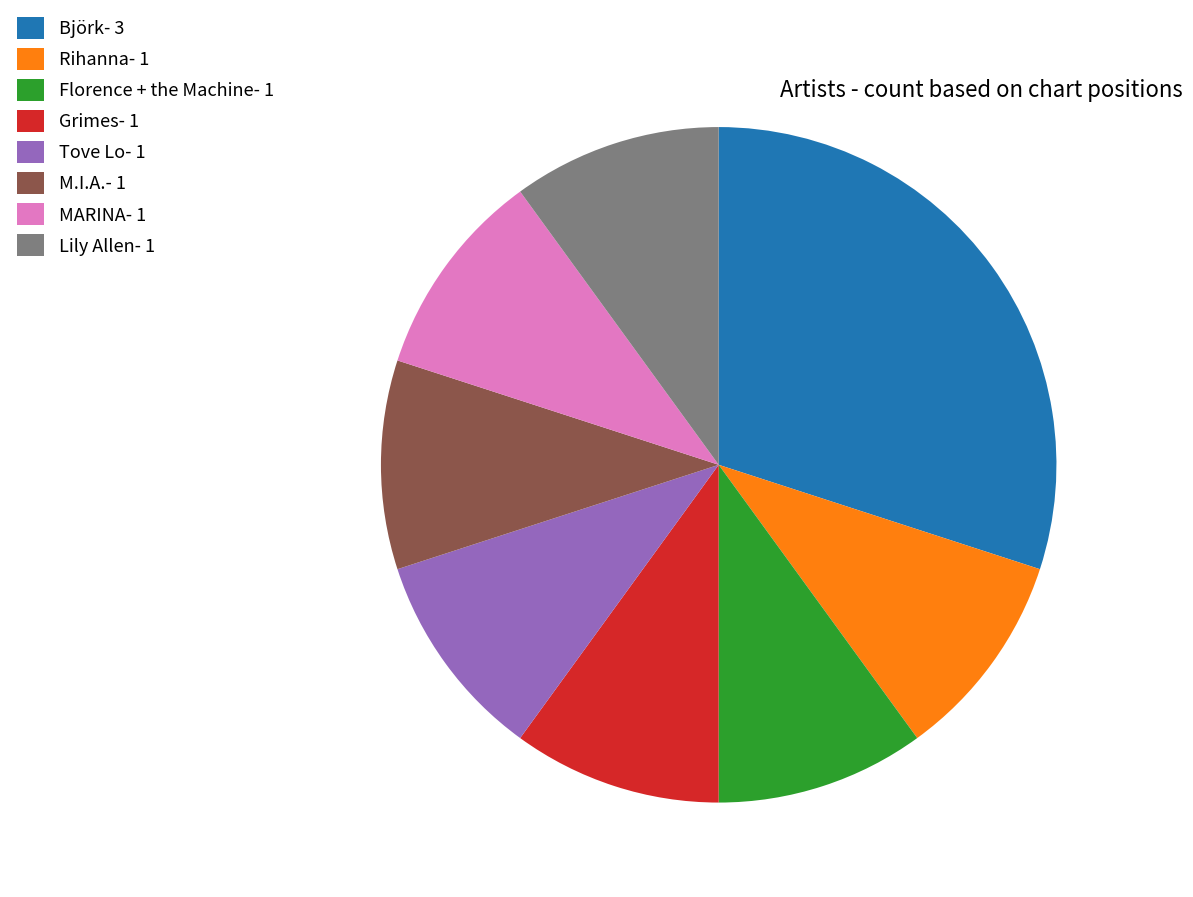

Is it true that MARINA- 1 is 25% of the pie?

False